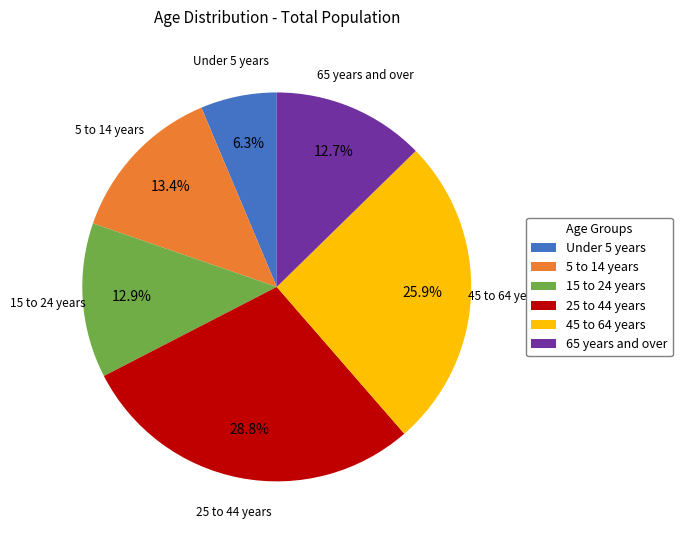

To the nearest percent, what portion does Under 5 years represent?

6%